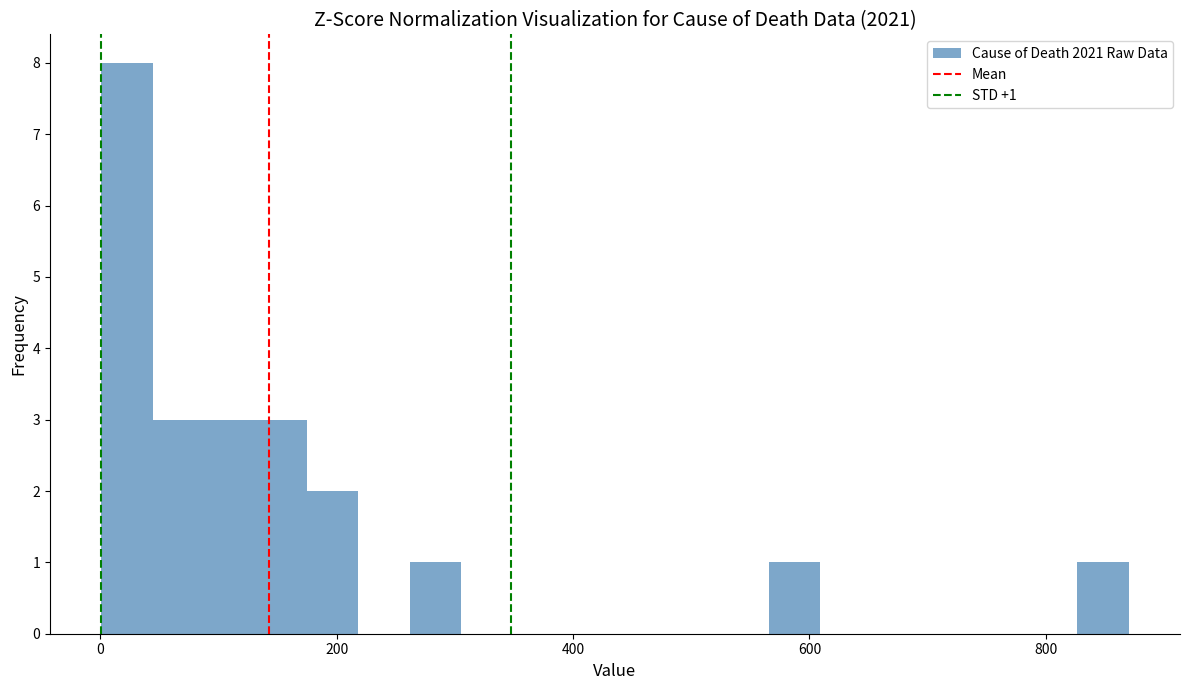

Read against the x-axis, roughly where is the centre of the tallest bar?

20